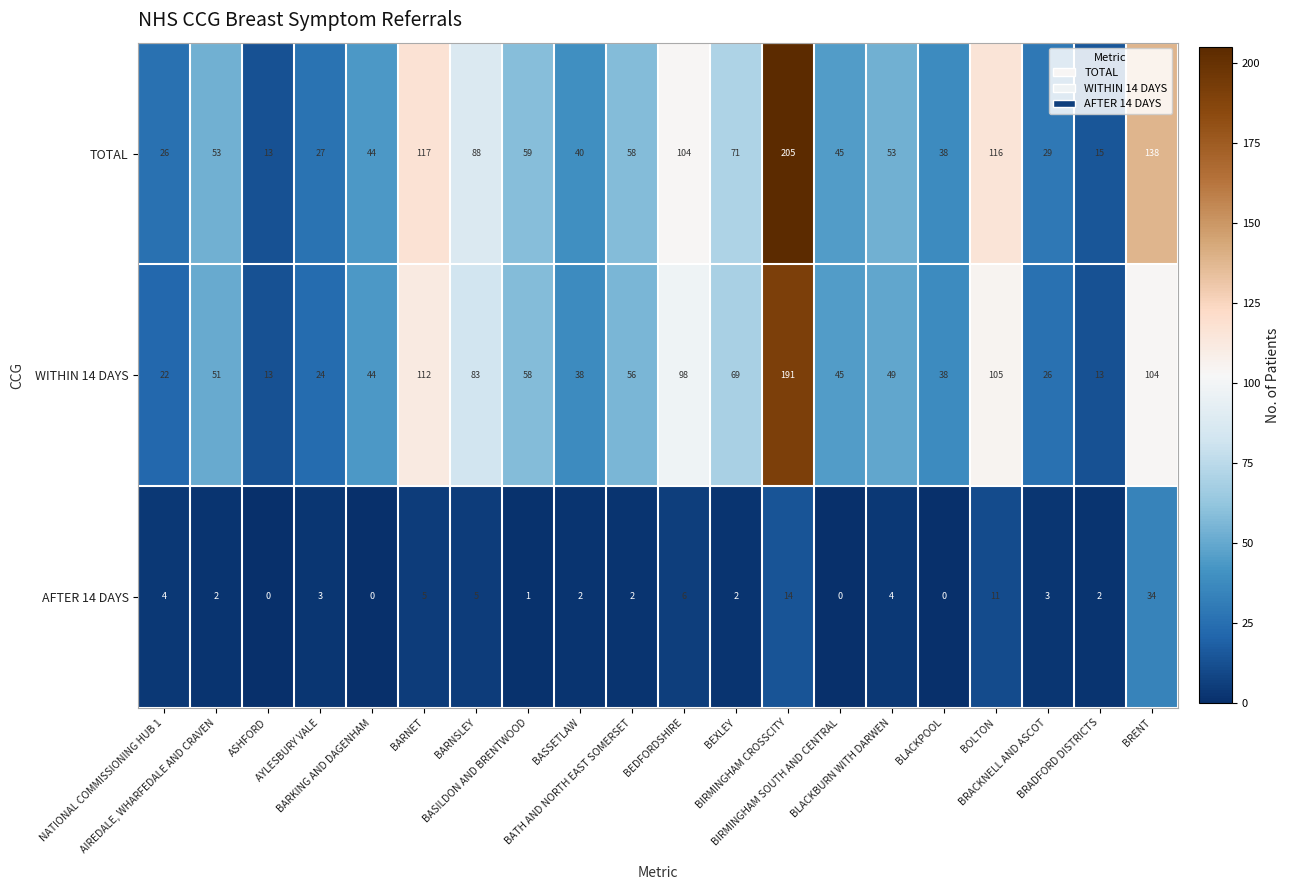

Rank the series by their maximum value, from lowest to highest.

AFTER 14 DAYS, WITHIN 14 DAYS, TOTAL